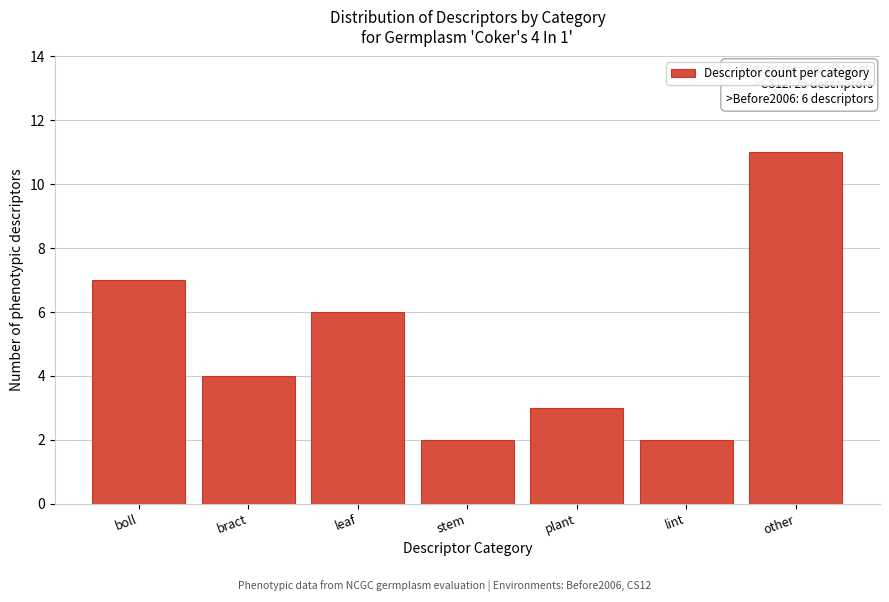

Reading left to right, what are all the values shown in this chart?

7	4	6	2	3	2	11